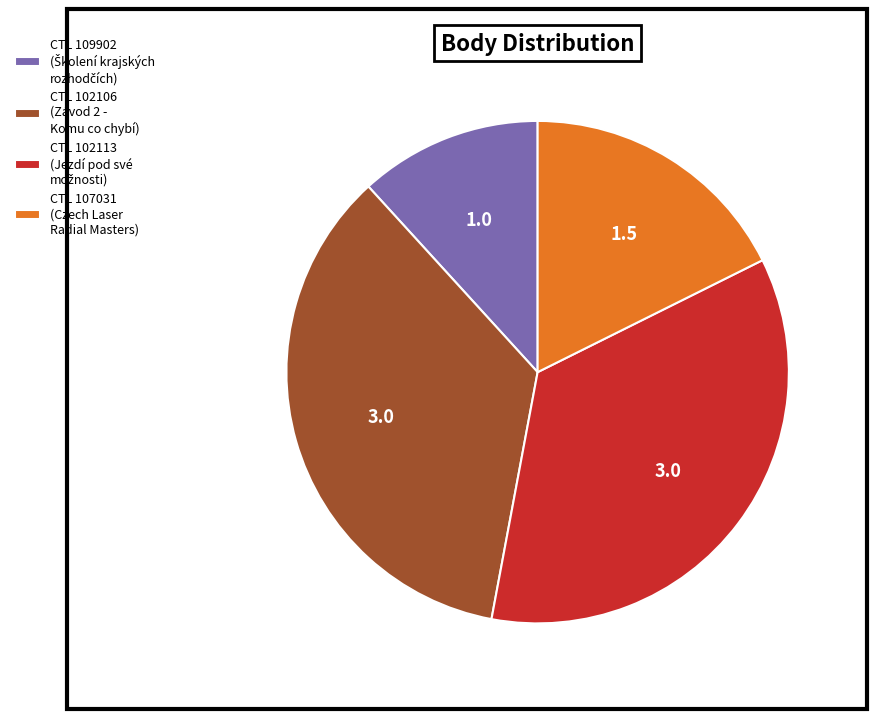

Is there any slice that represents more than half of the pie?

No